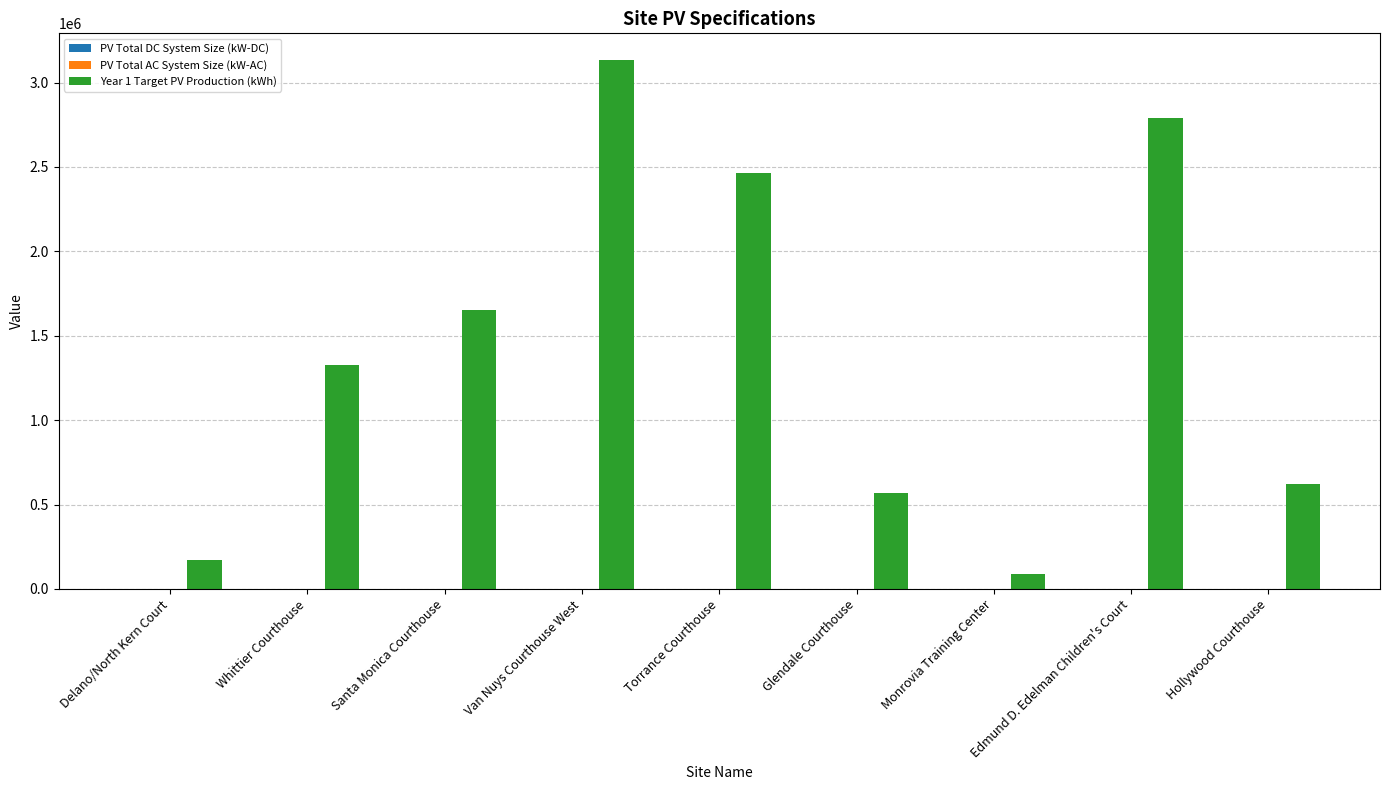

How many distinct data groups are displayed?

1